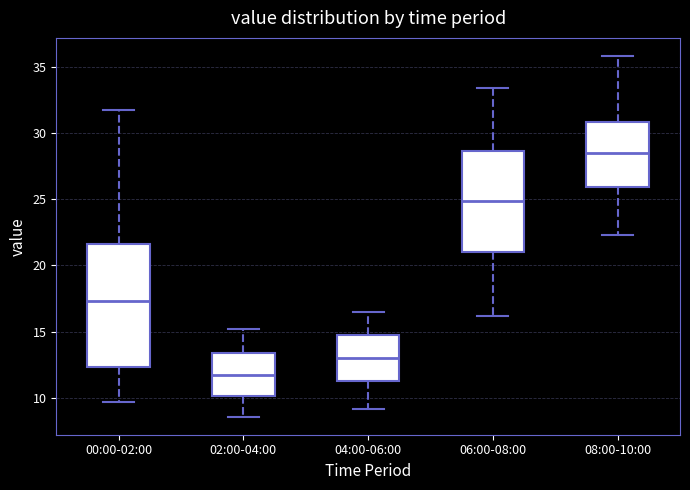

Comparing the boxes themselves (not the whiskers), which one is the tallest?

00:00-02:00